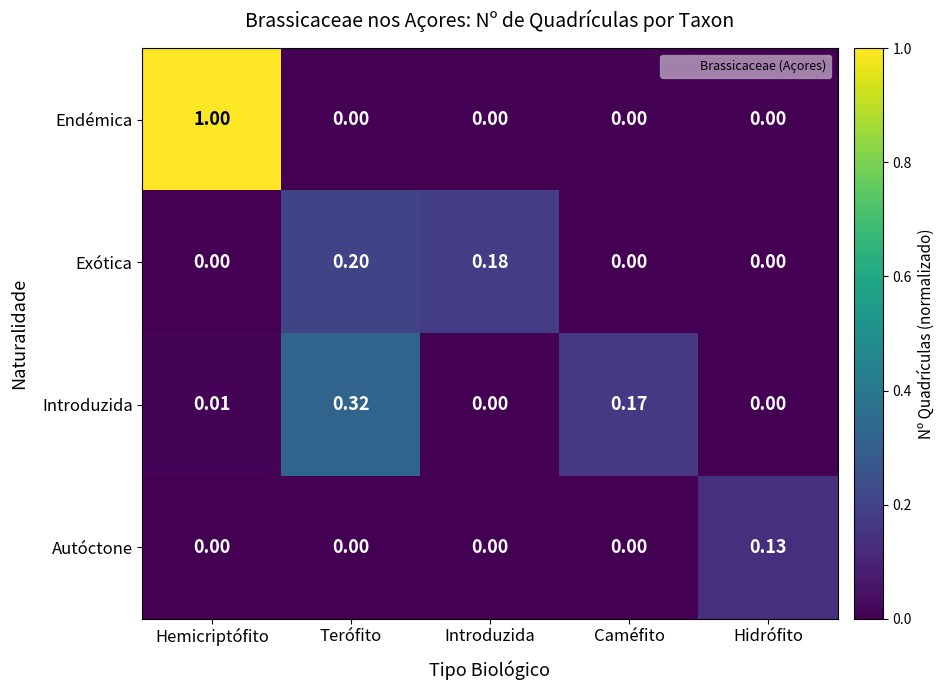

Which series changed the most between Terófito and Hidrófito?

Introduzida